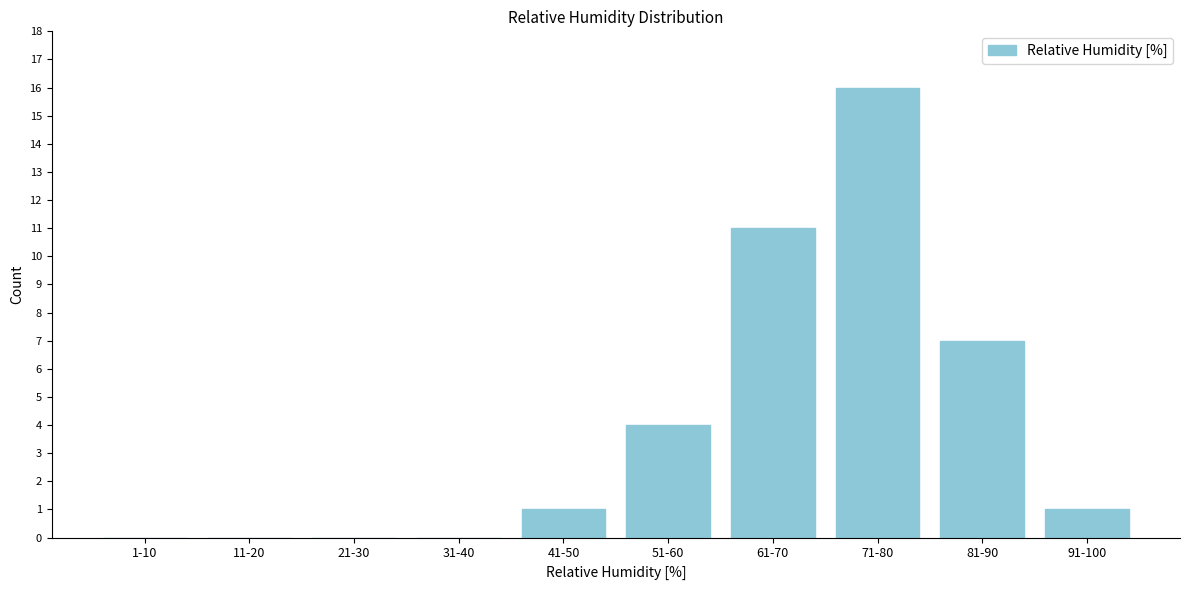

Reading right to left, what are all the values shown in this chart?

91-100=1	81-90=7	71-80=16	61-70=11	51-60=4	41-50=1	31-40=0	21-30=0	11-20=0	1-10=0